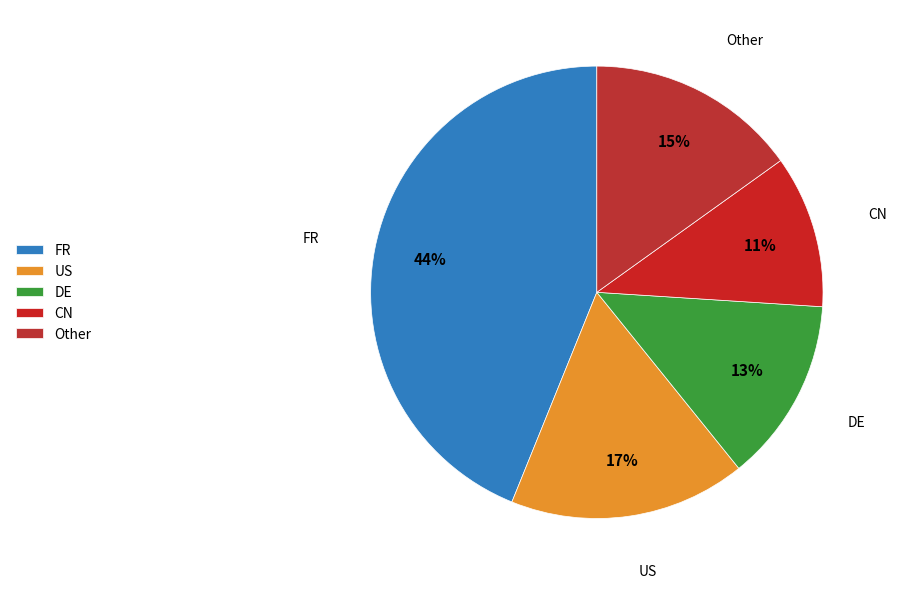

Do US and CN together represent more than half of the pie?

No